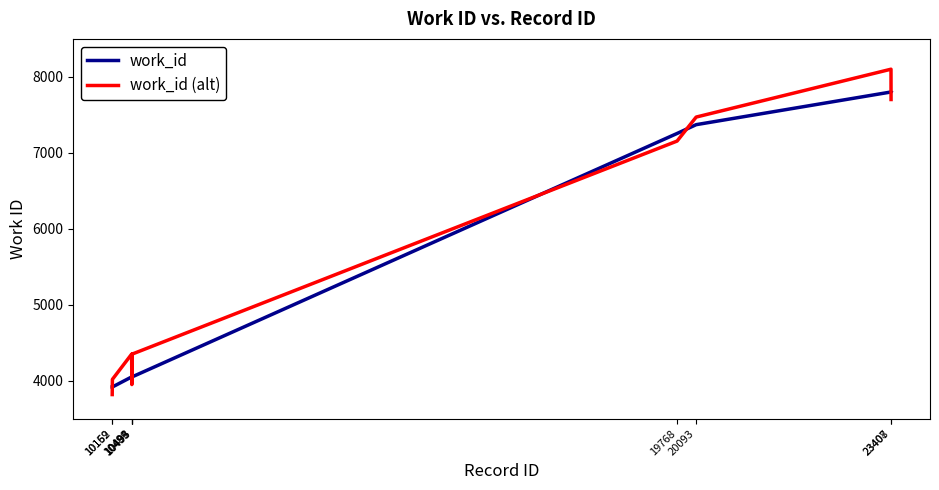

How many times do work_id and work_id (alt) cross each other?

6